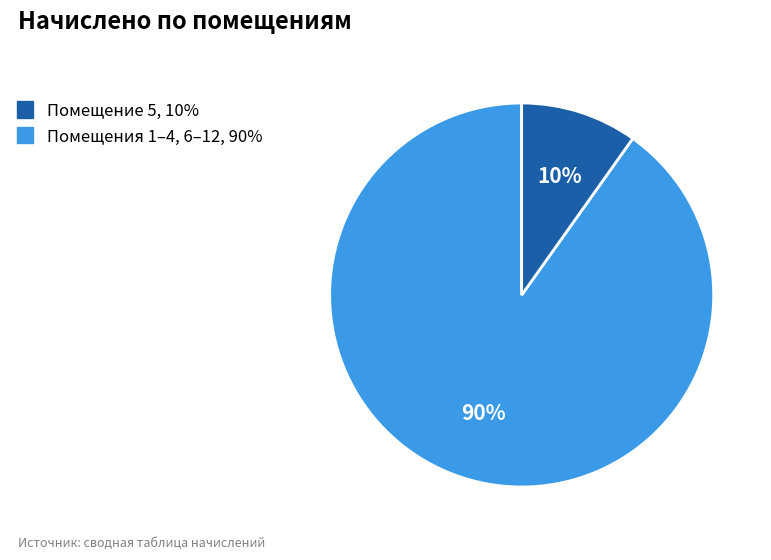

Count the number of slices in the pie.

2